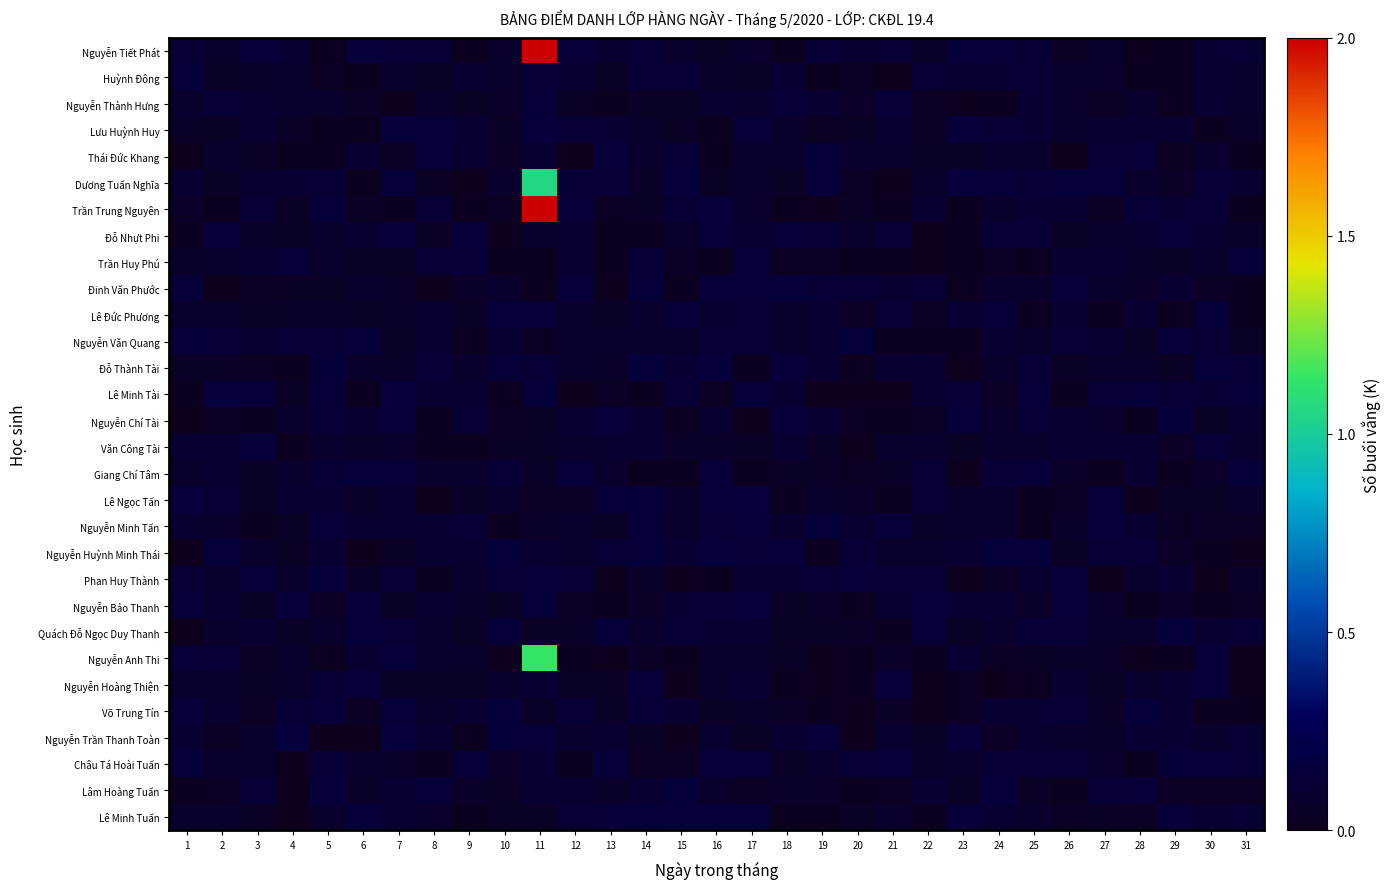

Reading left to right, extract all data points from this chart.

Nguyễn Tiết Phát: 1=0.1	2=0.1	3=0.1	4=0.1	5=0.0	6=0.1	7=0.1	8=0.1	9=0.0	10=0.1	11=2.1	12=0.1	13=0.1	14=0.1	15=0.1	16=0.0	17=0.1	18=0.0	19=0.1	20=0.1	21=0.1	22=0.1	23=0.1	24=0.1	25=0.1	26=0.0	27=0.1	28=0.0	29=0.0	30=0.1	31=0.1
Huỳnh Đông: 1=0.1	2=0.0	3=0.1	4=0.1	5=0.0	6=0.0	7=0.1	8=0.0	9=0.1	10=0.1	11=0.1	12=0.1	13=0.0	14=0.1	15=0.1	16=0.1	17=0.0	18=0.1	19=0.0	20=0.0	21=0.0	22=0.1	23=0.1	24=0.1	25=0.1	26=0.1	27=0.1	28=0.0	29=0.0	30=0.1	31=0.1
Nguyễn Thành Hưng: 1=0.1	2=0.1	3=0.1	4=0.1	5=0.1	6=0.0	7=0.0	8=0.1	9=0.0	10=0.1	11=0.1	12=0.0	13=0.0	14=0.0	15=0.0	16=0.1	17=0.1	18=0.1	19=0.1	20=0.1	21=0.1	22=0.0	23=0.0	24=0.0	25=0.1	26=0.1	27=0.0	28=0.1	29=0.0	30=0.1	31=0.1
Lưu Huỳnh Huy: 1=0.1	2=0.0	3=0.1	4=0.1	5=0.0	6=0.0	7=0.1	8=0.1	9=0.1	10=0.0	11=0.1	12=0.1	13=0.1	14=0.1	15=0.0	16=0.0	17=0.1	18=0.1	19=0.0	20=0.0	21=0.1	22=0.0	23=0.1	24=0.1	25=0.1	26=0.1	27=0.1	28=0.1	29=0.1	30=0.0	31=0.1
Thái Đức Khang: 1=0.0	2=0.1	3=0.0	4=0.0	5=0.0	6=0.1	7=0.0	8=0.1	9=0.1	10=0.1	11=0.1	12=0.0	13=0.1	14=0.1	15=0.1	16=0.0	17=0.1	18=0.1	19=0.1	20=0.1	21=0.1	22=0.0	23=0.0	24=0.1	25=0.1	26=0.0	27=0.1	28=0.1	29=0.0	30=0.1	31=0.0
Dương Tuấn Nghĩa: 1=0.1	2=0.0	3=0.1	4=0.1	5=0.1	6=0.0	7=0.1	8=0.0	9=0.0	10=0.1	11=1.1	12=0.1	13=0.1	14=0.0	15=0.1	16=0.0	17=0.1	18=0.0	19=0.1	20=0.0	21=0.0	22=0.1	23=0.1	24=0.1	25=0.1	26=0.1	27=0.1	28=0.1	29=0.0	30=0.1	31=0.1
Trần Trung Nguyên: 1=0.1	2=0.0	3=0.1	4=0.0	5=0.1	6=0.0	7=0.0	8=0.1	9=0.0	10=0.0	11=2.1	12=0.1	13=0.0	14=0.0	15=0.1	16=0.1	17=0.1	18=0.0	19=0.0	20=0.0	21=0.0	22=0.1	23=0.0	24=0.1	25=0.1	26=0.1	27=0.0	28=0.1	29=0.1	30=0.1	31=0.0
Đỗ Nhựt Phi: 1=0.0	2=0.1	3=0.1	4=0.0	5=0.1	6=0.1	7=0.1	8=0.0	9=0.1	10=0.0	11=0.1	12=0.1	13=0.0	14=0.0	15=0.1	16=0.1	17=0.1	18=0.1	19=0.1	20=0.1	21=0.1	22=0.0	23=0.0	24=0.1	25=0.1	26=0.0	27=0.1	28=0.1	29=0.1	30=0.1	31=0.1
Trần Huy Phú: 1=0.1	2=0.1	3=0.1	4=0.1	5=0.1	6=0.0	7=0.0	8=0.1	9=0.1	10=0.0	11=0.0	12=0.1	13=0.0	14=0.1	15=0.0	16=0.0	17=0.1	18=0.0	19=0.0	20=0.0	21=0.0	22=0.0	23=0.0	24=0.0	25=0.0	26=0.1	27=0.1	28=0.1	29=0.0	30=0.1	31=0.1
Đinh Văn Phước: 1=0.1	2=0.0	3=0.0	4=0.0	5=0.0	6=0.1	7=0.1	8=0.0	9=0.1	10=0.1	11=0.0	12=0.1	13=0.0	14=0.1	15=0.0	16=0.1	17=0.1	18=0.1	19=0.1	20=0.1	21=0.1	22=0.1	23=0.0	24=0.1	25=0.1	26=0.1	27=0.1	28=0.1	29=0.1	30=0.0	31=0.0
Lê Đức Phương: 1=0.1	2=0.1	3=0.0	4=0.1	5=0.1	6=0.0	7=0.1	8=0.1	9=0.0	10=0.1	11=0.1	12=0.1	13=0.0	14=0.1	15=0.1	16=0.1	17=0.1	18=0.1	19=0.1	20=0.0	21=0.1	22=0.0	23=0.1	24=0.1	25=0.0	26=0.1	27=0.0	28=0.1	29=0.0	30=0.1	31=0.0
Nguyễn Văn Quang: 1=0.1	2=0.1	3=0.1	4=0.1	5=0.1	6=0.1	7=0.0	8=0.1	9=0.0	10=0.1	11=0.0	12=0.1	13=0.1	14=0.1	15=0.1	16=0.1	17=0.1	18=0.1	19=0.1	20=0.1	21=0.0	22=0.0	23=0.0	24=0.1	25=0.1	26=0.1	27=0.1	28=0.1	29=0.1	30=0.1	31=0.0
Đỗ Thành Tài: 1=0.1	2=0.0	3=0.0	4=0.0	5=0.1	6=0.1	7=0.1	8=0.1	9=0.1	10=0.1	11=0.1	12=0.1	13=0.1	14=0.1	15=0.1	16=0.1	17=0.0	18=0.1	19=0.1	20=0.0	21=0.1	22=0.1	23=0.0	24=0.1	25=0.1	26=0.0	27=0.1	28=0.1	29=0.0	30=0.1	31=0.1
Lê Minh Tài: 1=0.0	2=0.1	3=0.1	4=0.0	5=0.1	6=0.0	7=0.1	8=0.1	9=0.1	10=0.0	11=0.1	12=0.0	13=0.0	14=0.0	15=0.1	16=0.0	17=0.1	18=0.1	19=0.0	20=0.0	21=0.0	22=0.1	23=0.1	24=0.0	25=0.1	26=0.0	27=0.1	28=0.1	29=0.1	30=0.1	31=0.1
Nguyễn Chí Tài: 1=0.0	2=0.0	3=0.0	4=0.1	5=0.1	6=0.1	7=0.1	8=0.0	9=0.1	10=0.0	11=0.0	12=0.1	13=0.1	14=0.1	15=0.0	16=0.1	17=0.0	18=0.1	19=0.1	20=0.0	21=0.0	22=0.0	23=0.1	24=0.1	25=0.1	26=0.1	27=0.1	28=0.0	29=0.1	30=0.0	31=0.1
Văn Công Tài: 1=0.1	2=0.1	3=0.1	4=0.0	5=0.1	6=0.1	7=0.1	8=0.0	9=0.0	10=0.0	11=0.0	12=0.1	13=0.1	14=0.1	15=0.1	16=0.1	17=0.0	18=0.1	19=0.0	20=0.0	21=0.1	22=0.1	23=0.0	24=0.1	25=0.1	26=0.1	27=0.1	28=0.1	29=0.0	30=0.1	31=0.1
Giang Chí Tâm: 1=0.1	2=0.1	3=0.1	4=0.1	5=0.1	6=0.1	7=0.1	8=0.1	9=0.1	10=0.1	11=0.0	12=0.1	13=0.1	14=0.0	15=0.0	16=0.1	17=0.0	18=0.0	19=0.1	20=0.0	21=0.0	22=0.1	23=0.0	24=0.1	25=0.1	26=0.1	27=0.0	28=0.1	29=0.0	30=0.1	31=0.1
Lê Ngọc Tấn: 1=0.1	2=0.1	3=0.0	4=0.1	5=0.1	6=0.1	7=0.1	8=0.0	9=0.0	10=0.1	11=0.0	12=0.0	13=0.1	14=0.1	15=0.1	16=0.1	17=0.1	18=0.0	19=0.1	20=0.1	21=0.0	22=0.1	23=0.1	24=0.1	25=0.0	26=0.0	27=0.1	28=0.0	29=0.0	30=0.0	31=0.1
Nguyễn Minh Tấn: 1=0.1	2=0.1	3=0.0	4=0.0	5=0.1	6=0.1	7=0.1	8=0.1	9=0.1	10=0.0	11=0.1	12=0.1	13=0.1	14=0.1	15=0.1	16=0.1	17=0.1	18=0.1	19=0.1	20=0.1	21=0.1	22=0.1	23=0.1	24=0.1	25=0.0	26=0.1	27=0.1	28=0.1	29=0.0	30=0.1	31=0.0
Nguyễn Huỳnh Minh Thái: 1=0.0	2=0.1	3=0.1	4=0.0	5=0.1	6=0.0	7=0.0	8=0.1	9=0.1	10=0.1	11=0.1	12=0.1	13=0.1	14=0.1	15=0.1	16=0.1	17=0.1	18=0.1	19=0.0	20=0.1	21=0.1	22=0.1	23=0.1	24=0.1	25=0.1	26=0.0	27=0.1	28=0.1	29=0.1	30=0.0	31=0.0
Phan Huy Thành: 1=0.1	2=0.1	3=0.1	4=0.1	5=0.1	6=0.1	7=0.1	8=0.0	9=0.1	10=0.1	11=0.1	12=0.1	13=0.0	14=0.1	15=0.0	16=0.0	17=0.1	18=0.1	19=0.1	20=0.1	21=0.1	22=0.1	23=0.0	24=0.0	25=0.1	26=0.1	27=0.0	28=0.1	29=0.1	30=0.0	31=0.1
Nguyễn Bảo Thanh: 1=0.1	2=0.1	3=0.0	4=0.1	5=0.1	6=0.1	7=0.0	8=0.1	9=0.1	10=0.0	11=0.1	12=0.0	13=0.0	14=0.1	15=0.1	16=0.1	17=0.1	18=0.0	19=0.1	20=0.0	21=0.1	22=0.1	23=0.1	24=0.1	25=0.1	26=0.1	27=0.1	28=0.0	29=0.1	30=0.0	31=0.0
Quách Đỗ Ngọc Duy Thanh: 1=0.0	2=0.1	3=0.1	4=0.1	5=0.1	6=0.1	7=0.1	8=0.1	9=0.0	10=0.1	11=0.0	12=0.0	13=0.1	14=0.1	15=0.1	16=0.1	17=0.1	18=0.0	19=0.0	20=0.0	21=0.0	22=0.1	23=0.0	24=0.1	25=0.1	26=0.1	27=0.1	28=0.1	29=0.1	30=0.1	31=0.1
Nguyễn Anh Thi: 1=0.1	2=0.1	3=0.0	4=0.1	5=0.0	6=0.1	7=0.1	8=0.1	9=0.1	10=0.0	11=1.1	12=0.0	13=0.0	14=0.0	15=0.0	16=0.1	17=0.1	18=0.0	19=0.0	20=0.0	21=0.1	22=0.0	23=0.1	24=0.0	25=0.0	26=0.1	27=0.1	28=0.0	29=0.0	30=0.1	31=0.0
Nguyễn Hoàng Thiện: 1=0.1	2=0.1	3=0.0	4=0.1	5=0.1	6=0.1	7=0.0	8=0.0	9=0.0	10=0.1	11=0.1	12=0.0	13=0.0	14=0.1	15=0.0	16=0.1	17=0.1	18=0.0	19=0.0	20=0.0	21=0.1	22=0.0	23=0.0	24=0.0	25=0.0	26=0.1	27=0.0	28=0.1	29=0.1	30=0.1	31=0.0
Võ Trung Tín: 1=0.1	2=0.1	3=0.0	4=0.1	5=0.1	6=0.0	7=0.1	8=0.1	9=0.1	10=0.1	11=0.1	12=0.1	13=0.0	14=0.1	15=0.1	16=0.0	17=0.1	18=0.0	19=0.0	20=0.0	21=0.1	22=0.0	23=0.0	24=0.1	25=0.1	26=0.1	27=0.0	28=0.1	29=0.1	30=0.0	31=0.0
Nguyễn Trần Thanh Toàn: 1=0.1	2=0.0	3=0.1	4=0.1	5=0.0	6=0.0	7=0.1	8=0.1	9=0.0	10=0.1	11=0.1	12=0.1	13=0.1	14=0.0	15=0.0	16=0.1	17=0.0	18=0.1	19=0.1	20=0.0	21=0.1	22=0.0	23=0.1	24=0.0	25=0.1	26=0.1	27=0.1	28=0.1	29=0.1	30=0.1	31=0.1
Châu Tá Hoài Tuấn: 1=0.1	2=0.1	3=0.1	4=0.0	5=0.1	6=0.1	7=0.1	8=0.0	9=0.1	10=0.1	11=0.1	12=0.0	13=0.1	14=0.0	15=0.0	16=0.1	17=0.1	18=0.0	19=0.1	20=0.1	21=0.1	22=0.1	23=0.1	24=0.1	25=0.1	26=0.1	27=0.1	28=0.0	29=0.1	30=0.1	31=0.1
Lâm Hoàng Tuấn: 1=0.0	2=0.0	3=0.1	4=0.0	5=0.1	6=0.1	7=0.1	8=0.1	9=0.1	10=0.0	11=0.1	12=0.1	13=0.1	14=0.1	15=0.1	16=0.1	17=0.0	18=0.1	19=0.1	20=0.0	21=0.0	22=0.1	23=0.1	24=0.1	25=0.0	26=0.0	27=0.1	28=0.1	29=0.0	30=0.0	31=0.0
Lê Minh Tuấn: 1=0.1	2=0.1	3=0.0	4=0.0	5=0.1	6=0.1	7=0.1	8=0.1	9=0.0	10=0.0	11=0.0	12=0.1	13=0.1	14=0.1	15=0.1	16=0.1	17=0.1	18=0.0	19=0.0	20=0.0	21=0.1	22=0.0	23=0.1	24=0.1	25=0.1	26=0.0	27=0.0	28=0.0	29=0.1	30=0.1	31=0.1